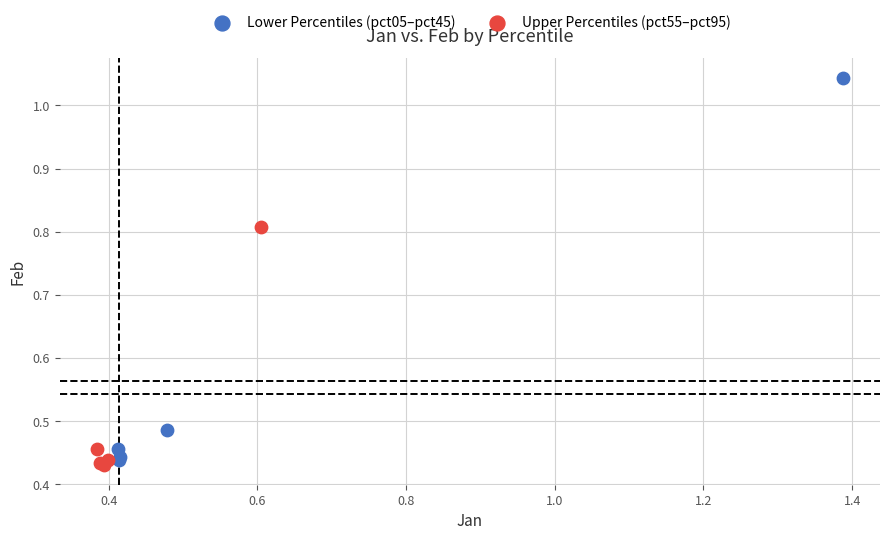

Which series has the largest Y range (max minus min)?

Lower Percentiles (pct05–pct45)